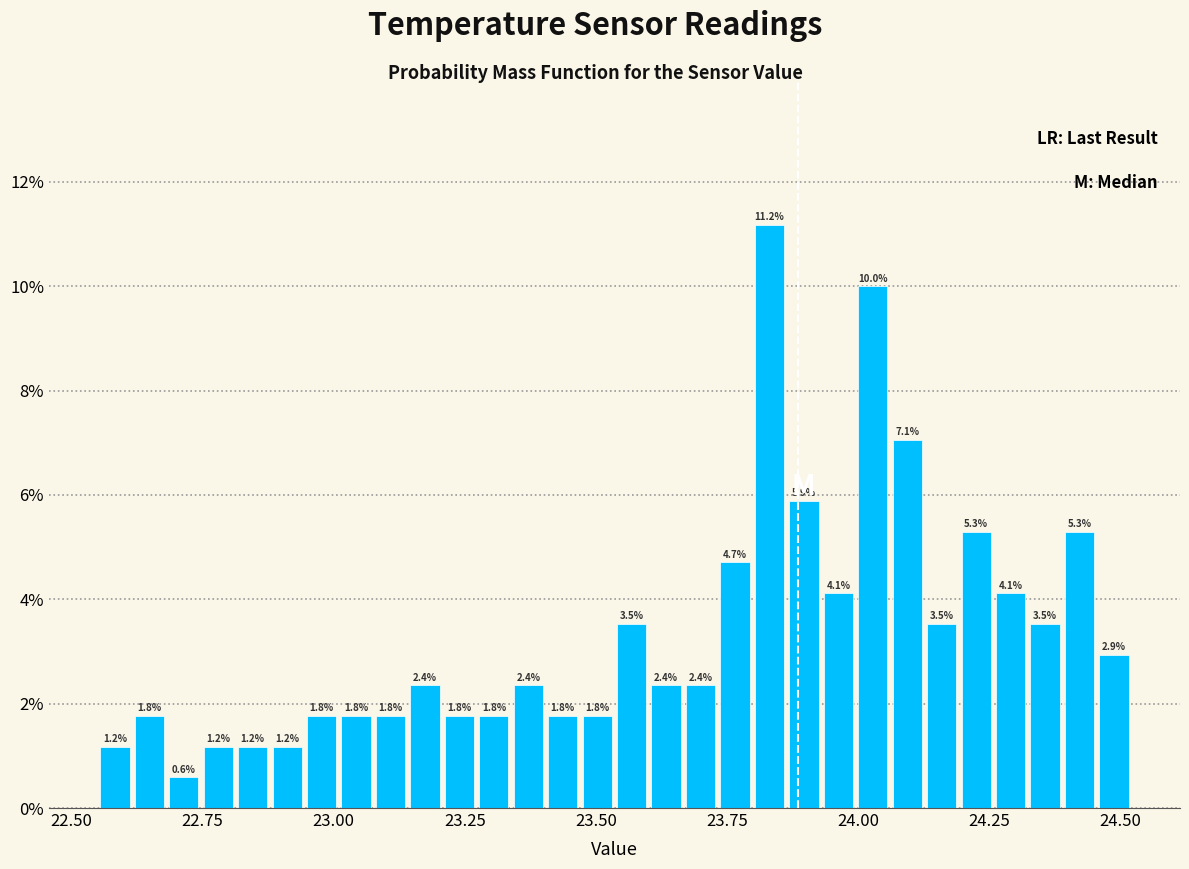

Around what value on the x-axis is the tallest bar? Give the approximate position of its centre, as read against the axis.

23.85